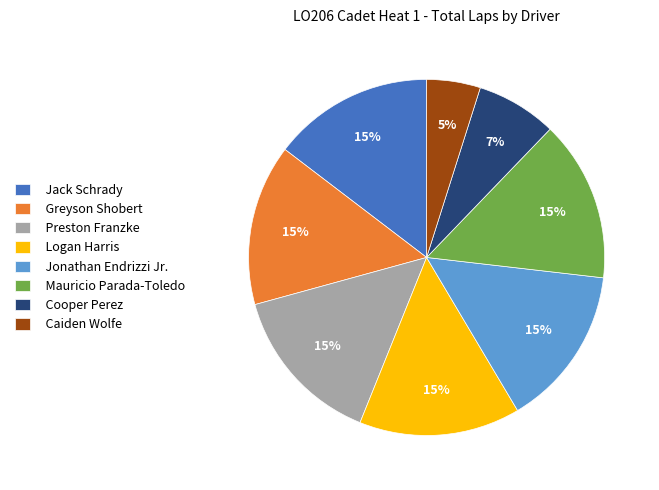

Count the number of slices in the pie.

8